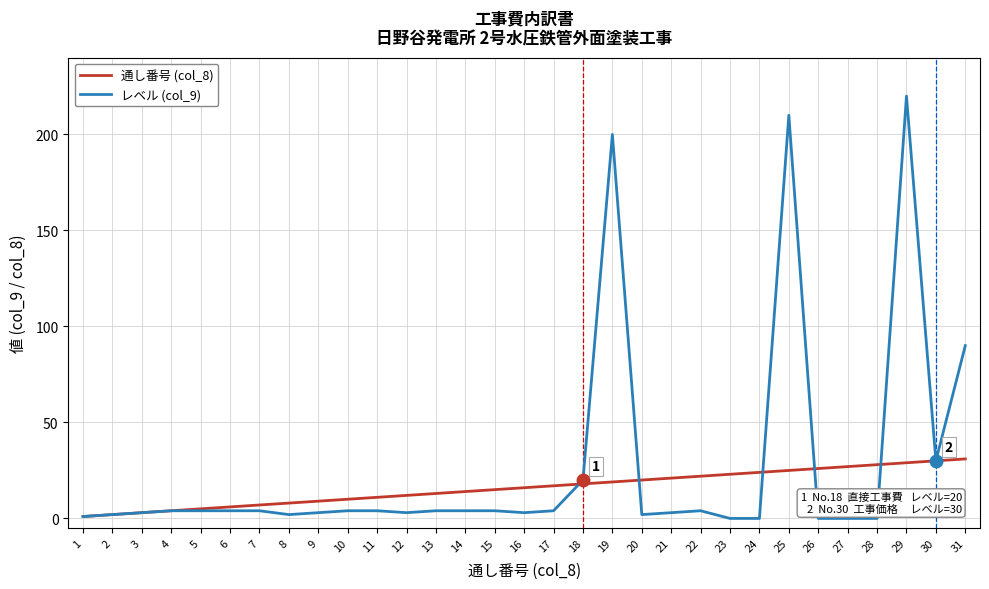

Is the value of 通し番号 (col_8) at 29 greater than the value of レベル (col_9) at 2?

Yes